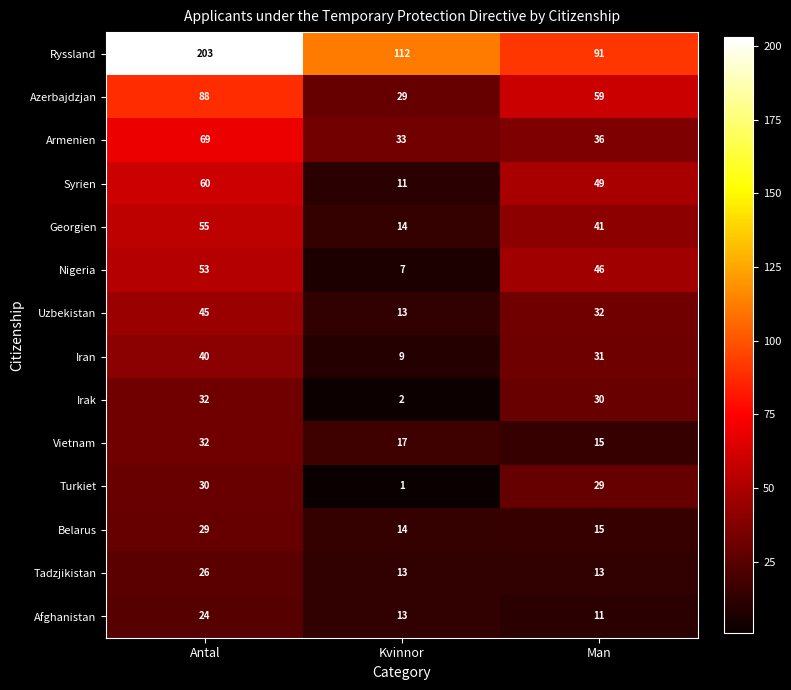

At which category is the sum across all series the highest?

Antal